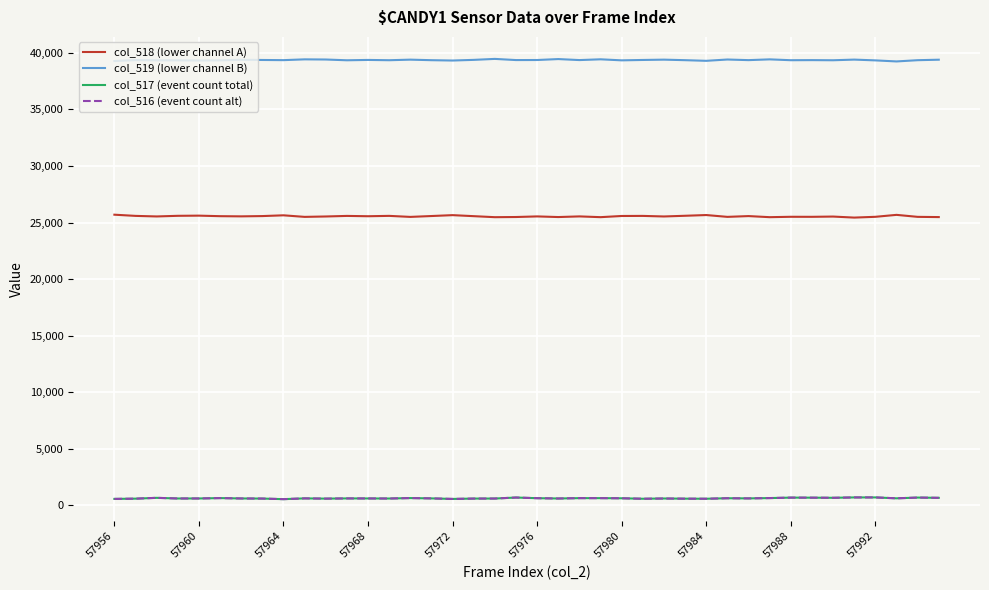

Does the chart have visible grid lines?

Yes